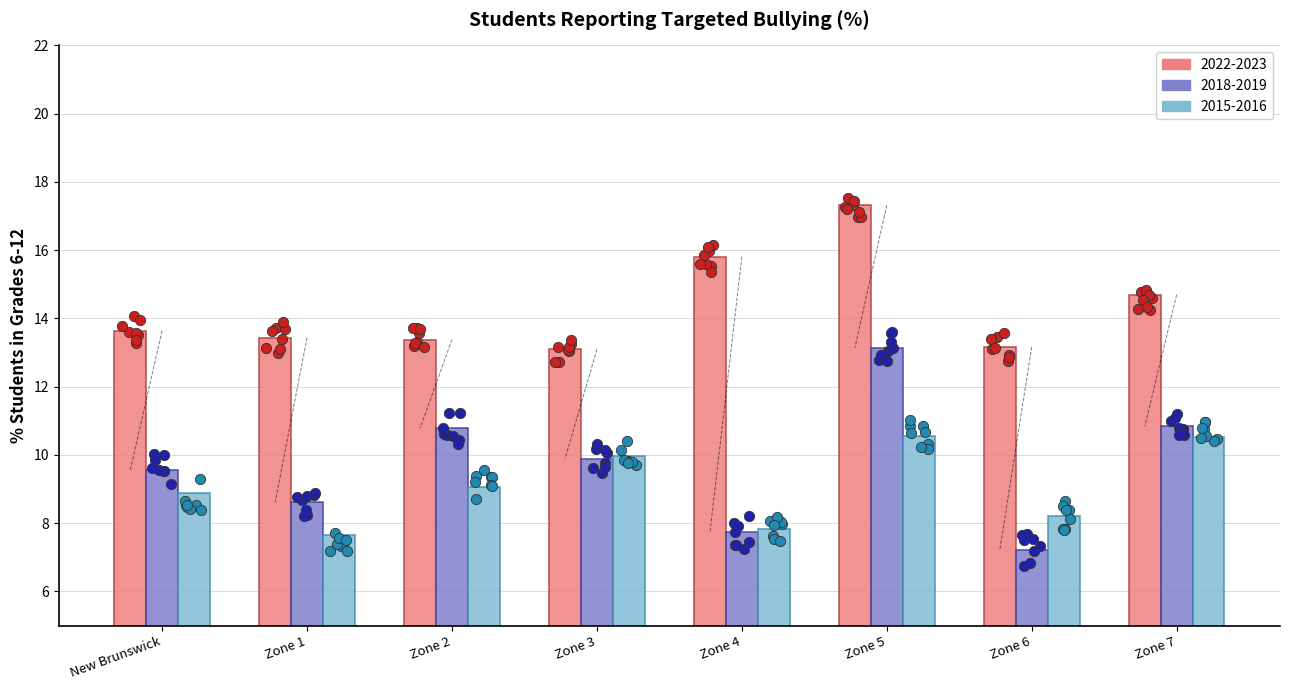

Which series reaches the maximum Y coordinate?

2022-2023